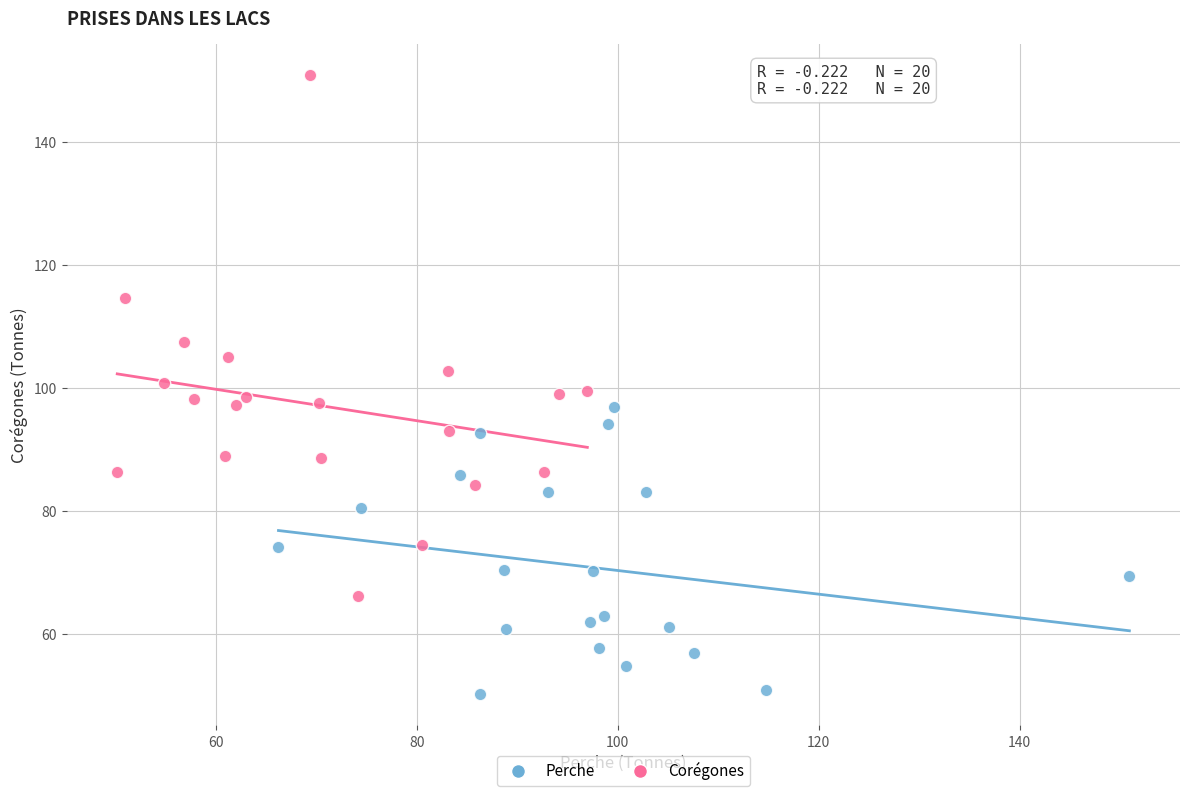

Which series has the largest Y range (max minus min)?

Corégones